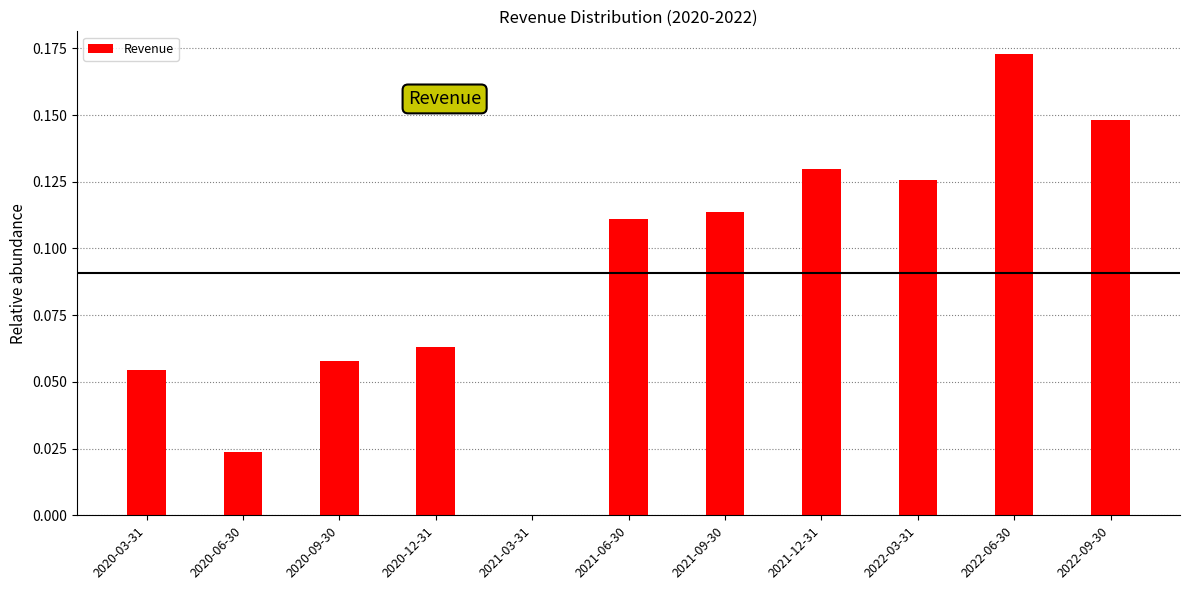

Which category has the highest value across all series?

2022-06-30